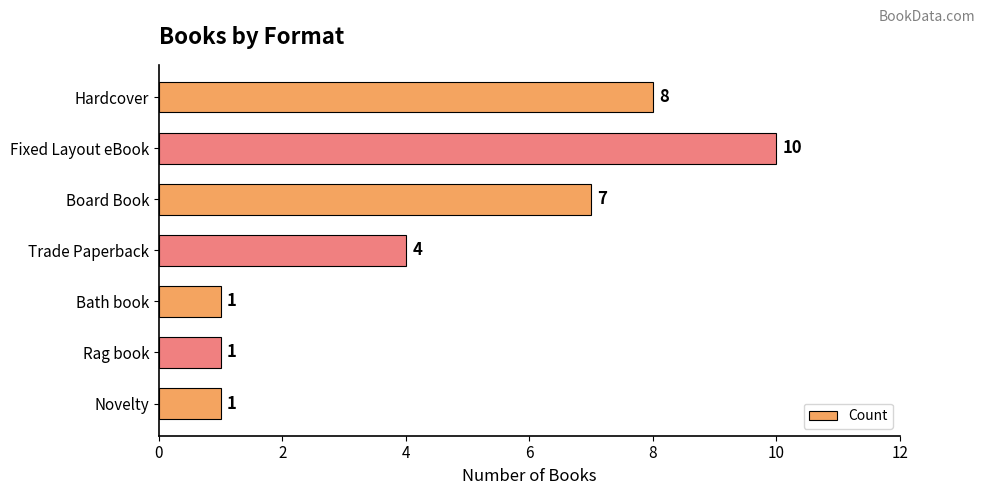

Does the chart contain stacked bars?

No